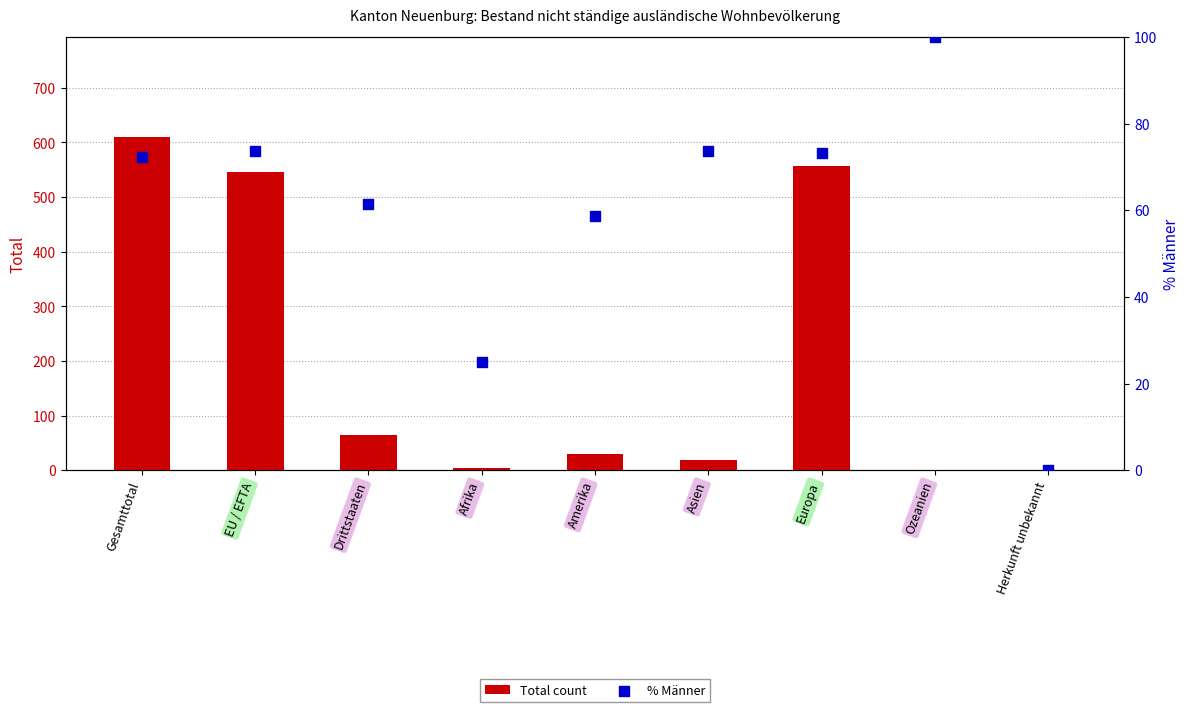

Is the value of Total count at Drittstaaten greater than the value of % Männer at Gesamttotal?

No